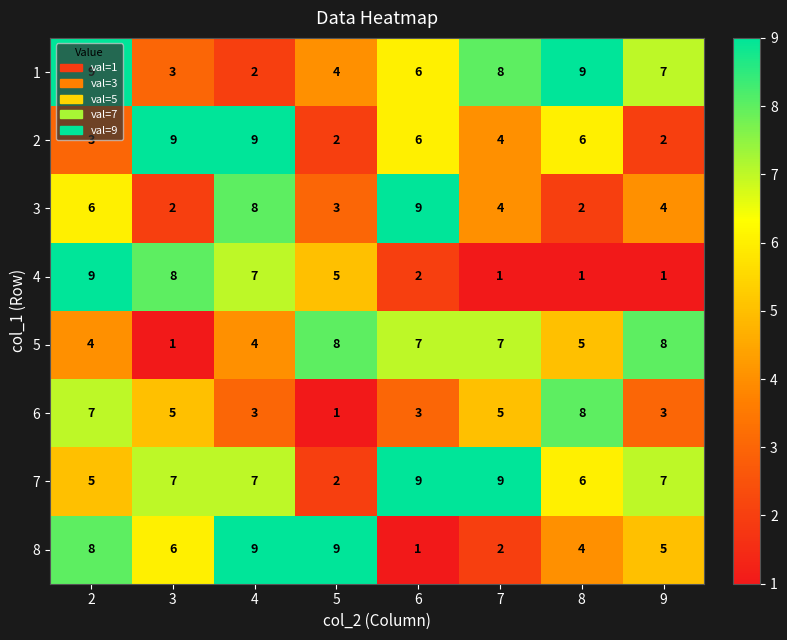

What is the spread (max minus min) of values at 4?

7